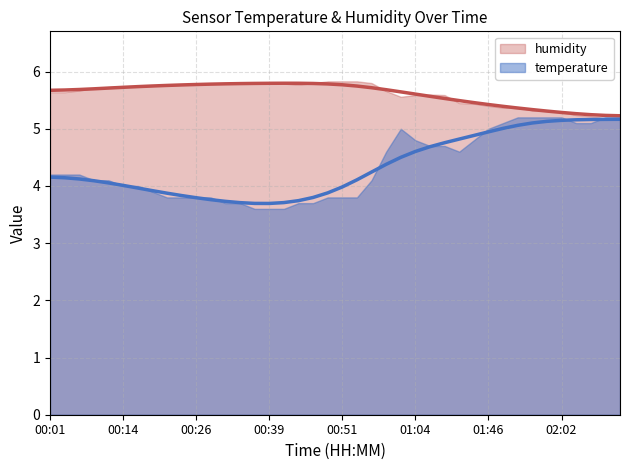

Does the chart display data point markers on the line(s)?

No